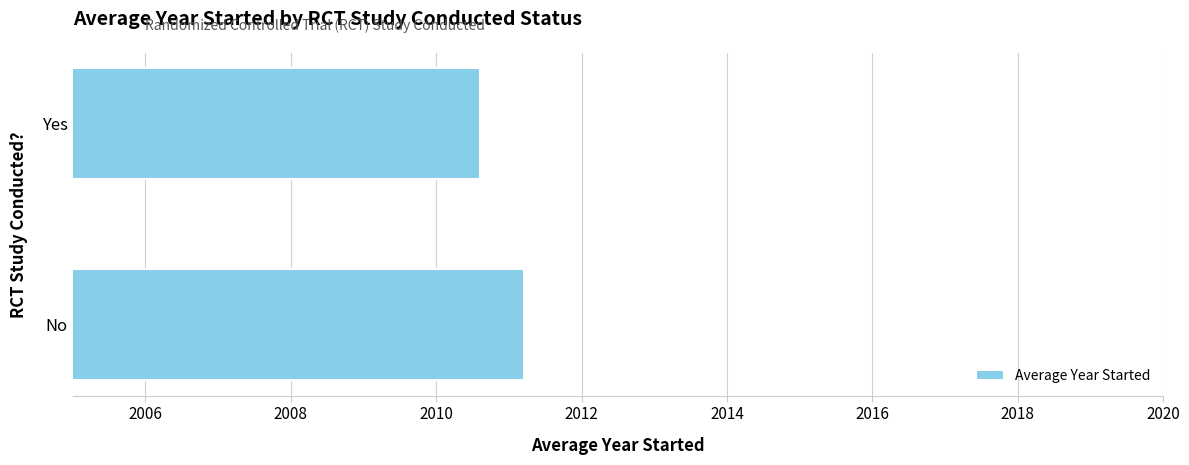

List the labels in order of value, largest first.

No, Yes